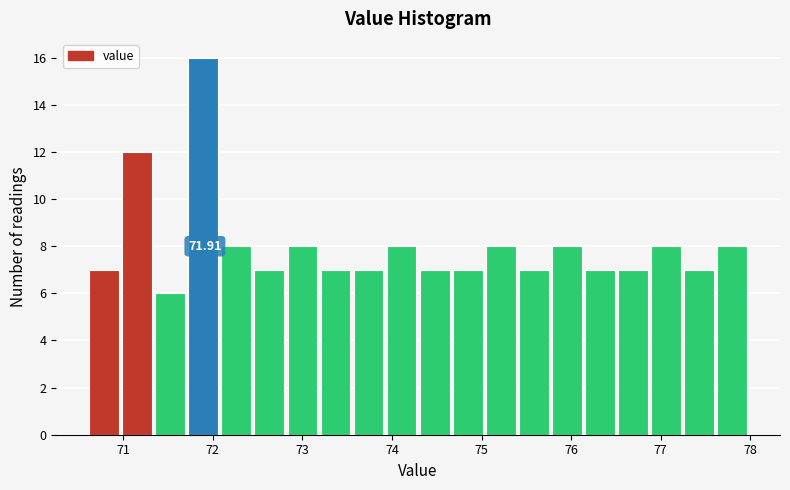

Read against the x-axis, roughly where is the centre of the tallest bar?

71.9